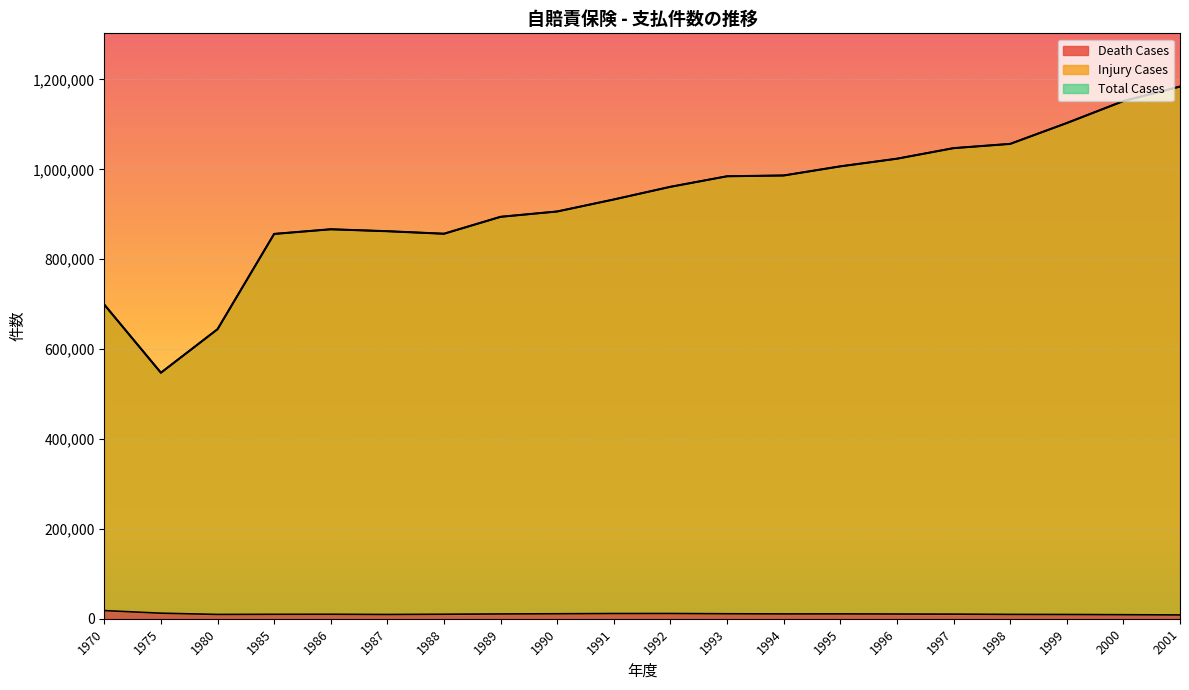

At which label is Total Cases closest to 865821?

1986